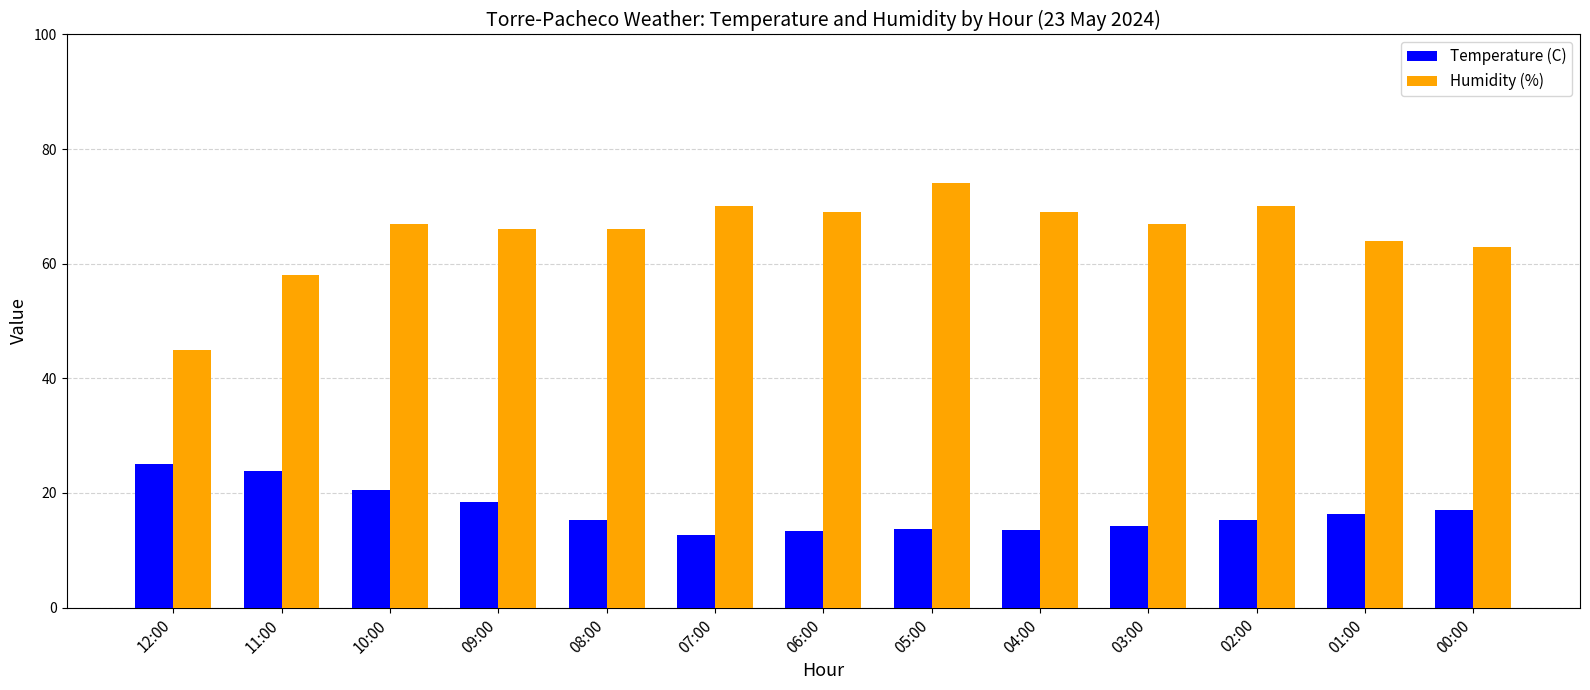

What is the value of the Humidity (%) bar at the 5th from the left?

66.0